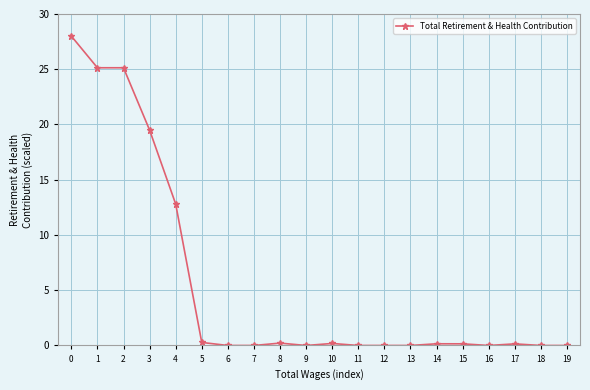

The chart shows a value of 12.8 at 4. True or false?

True